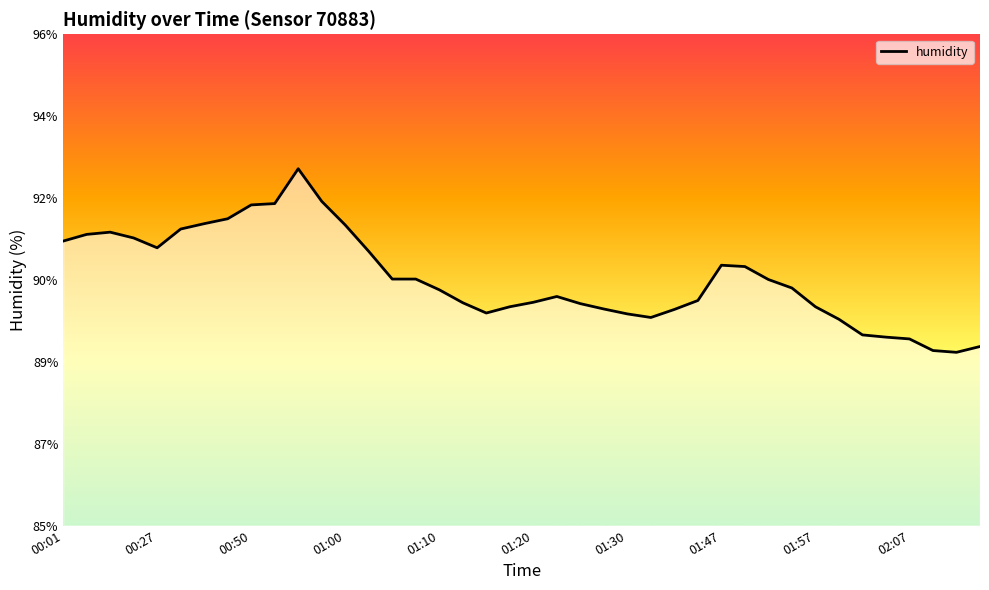

Does the chart display data point markers on the line(s)?

No